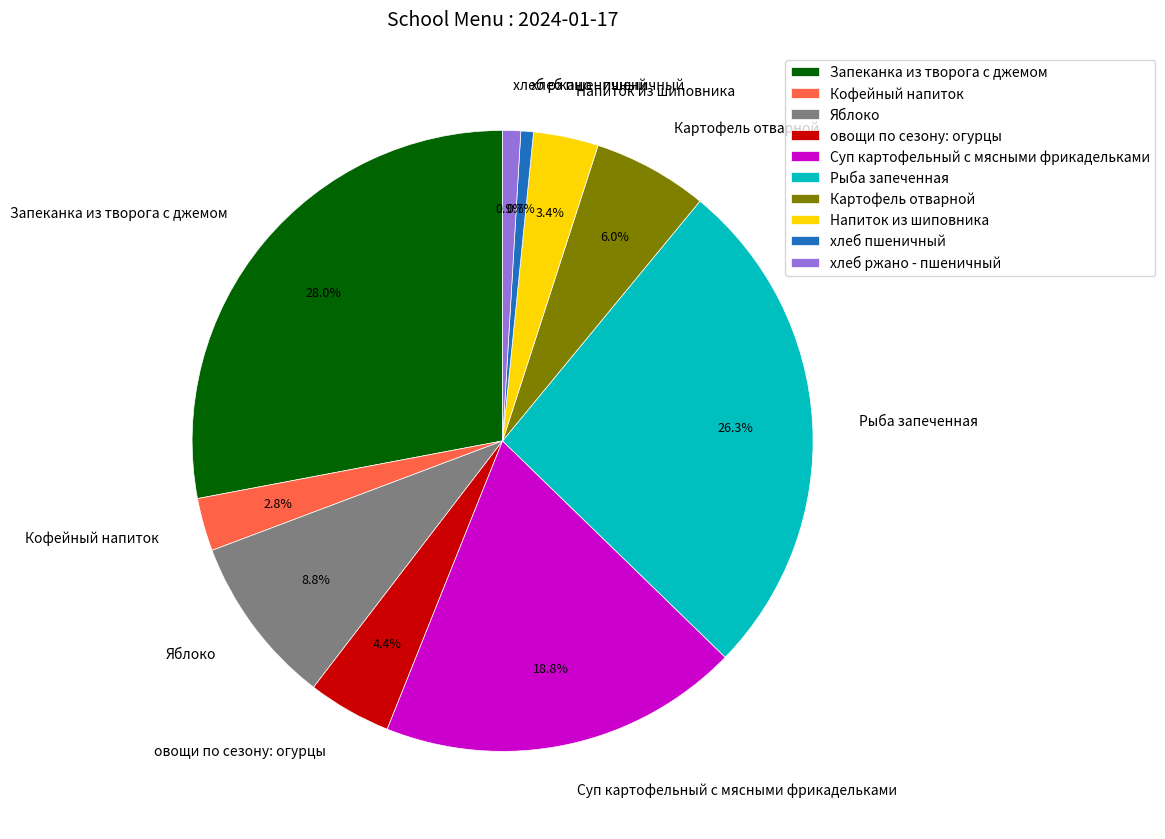

To the nearest percent, what portion does овощи по сезону: огурцы represent?

4%